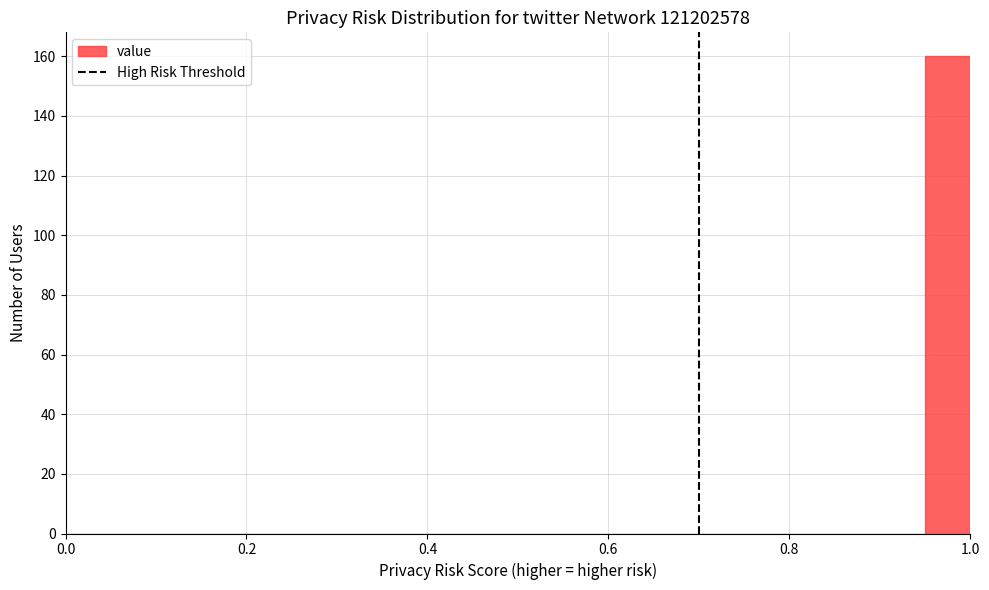

Around what value on the x-axis is the tallest bar? Give the approximate position of its centre, as read against the axis.

0.98